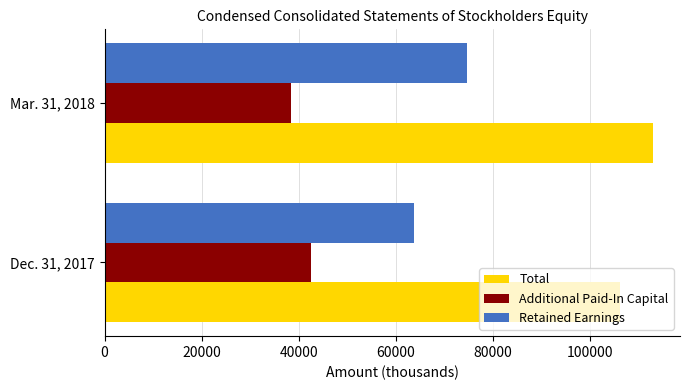

What is the lowest value of the Retained Earnings series?

63819